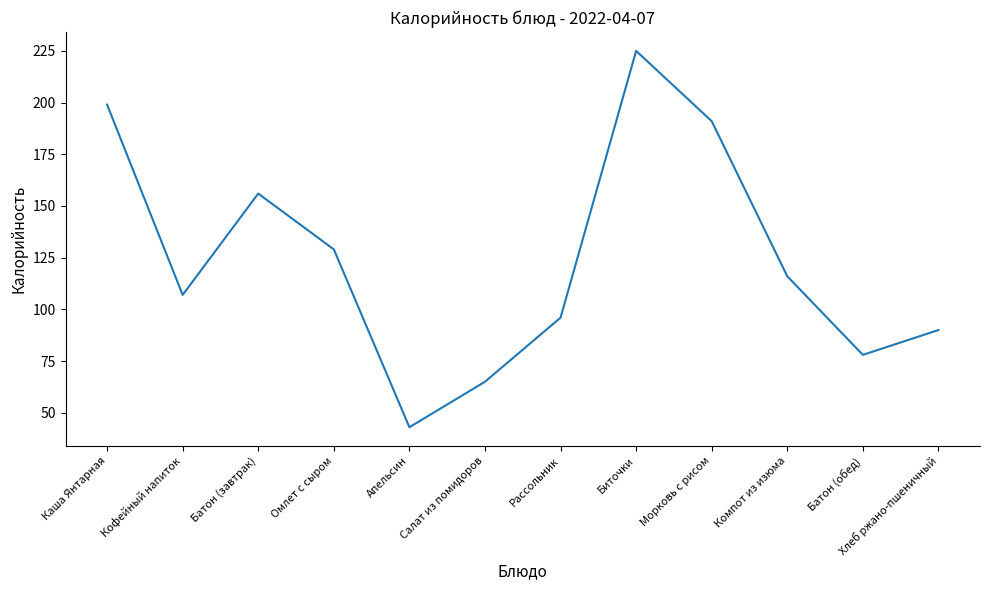

Is it true that the value at Компот из изюма is 67?

False